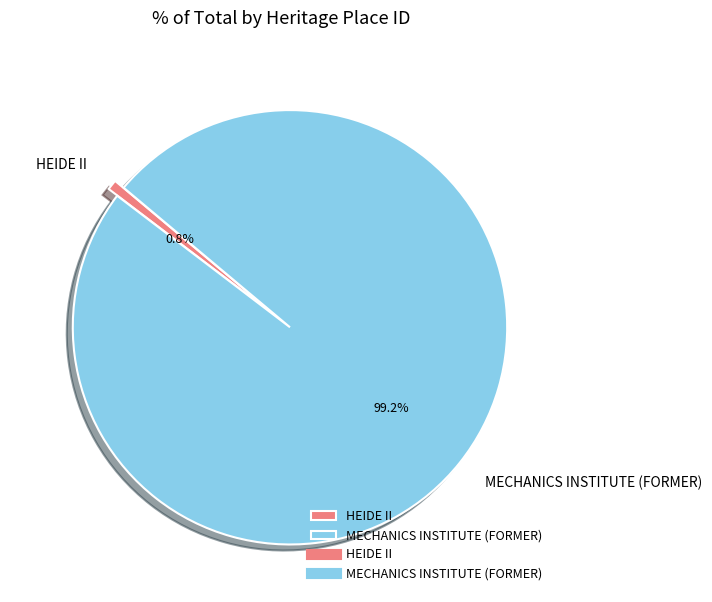

Count the number of slices in the pie.

2